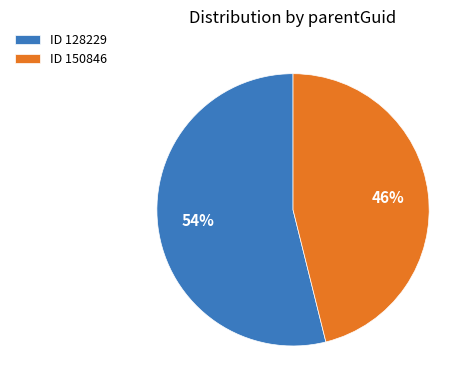

Do ID 150846 and ID 128229 together represent more than half of the pie?

Yes